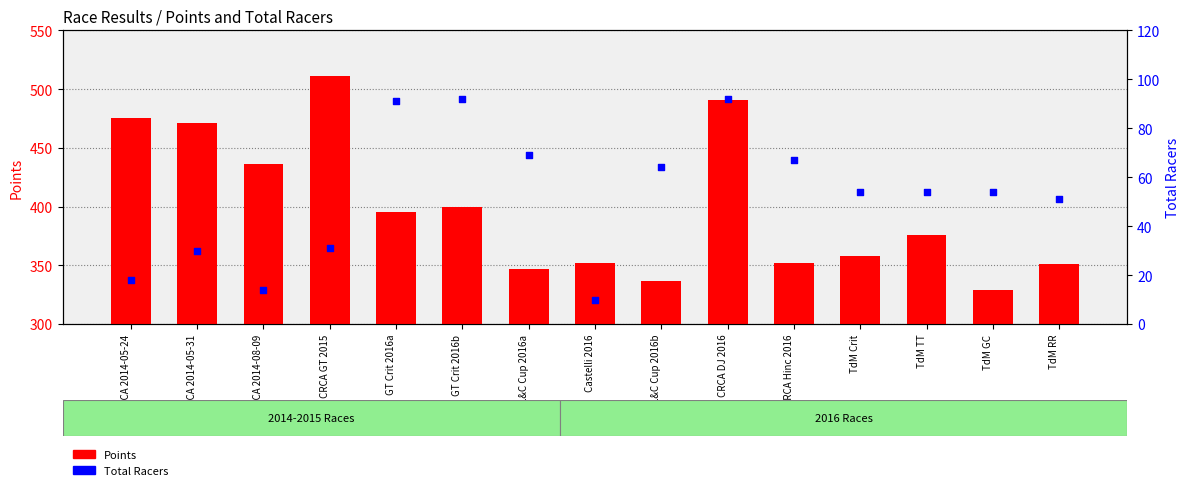

What is the total value across all series at TdM RR?

402.4